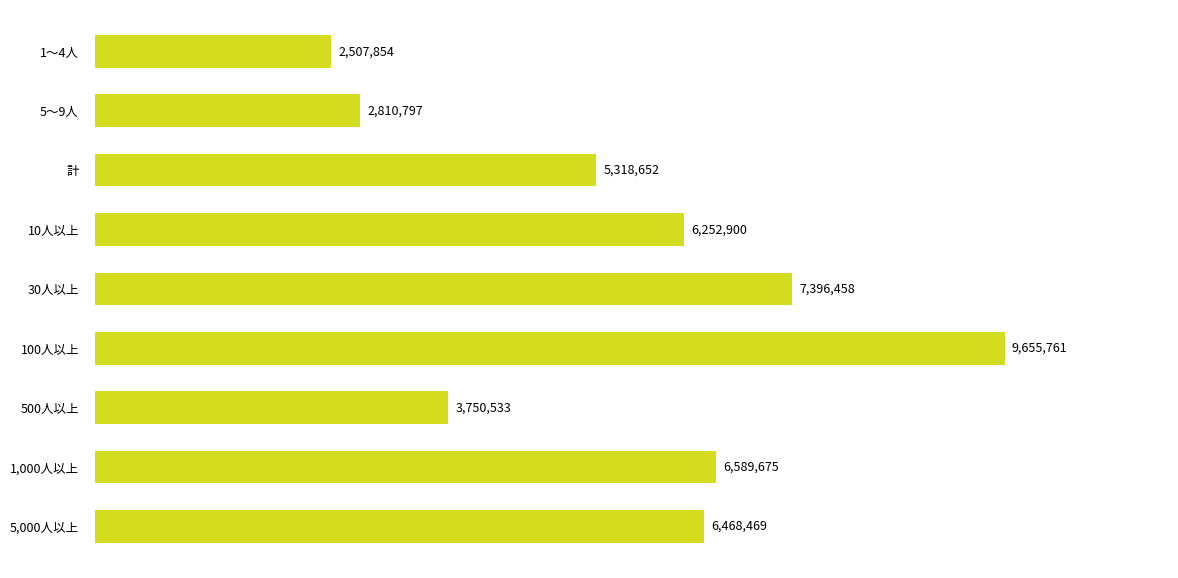

Are the bars horizontal?

Yes